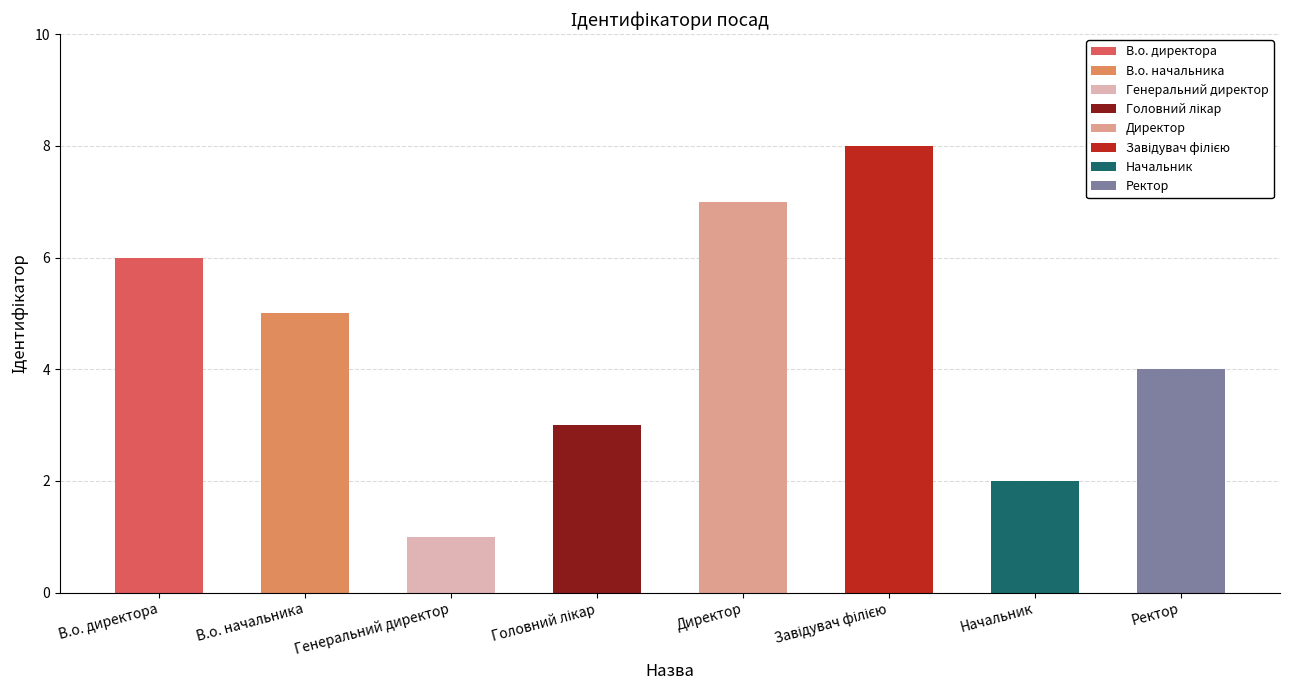

Approximately how many times larger is the value at Генеральний директор compared to Начальник?

0.5